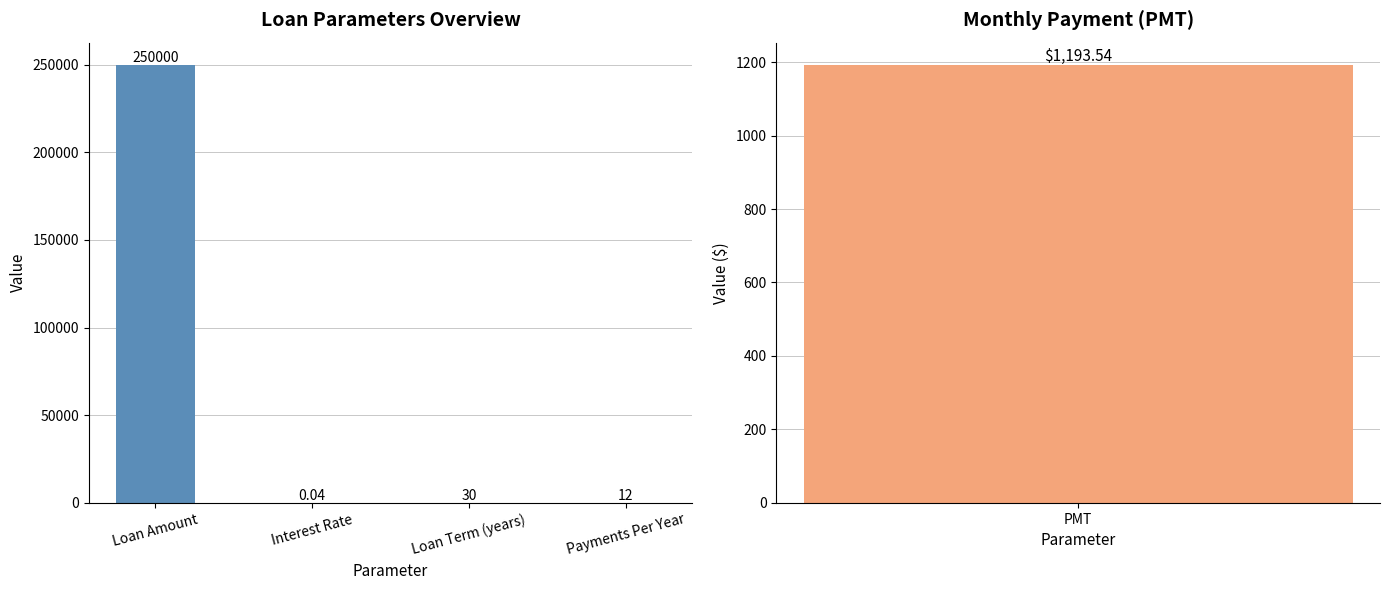

Rank the categories by value from lowest to highest.

Interest Rate, Payments Per Year, Loan Term (years), Loan Amount